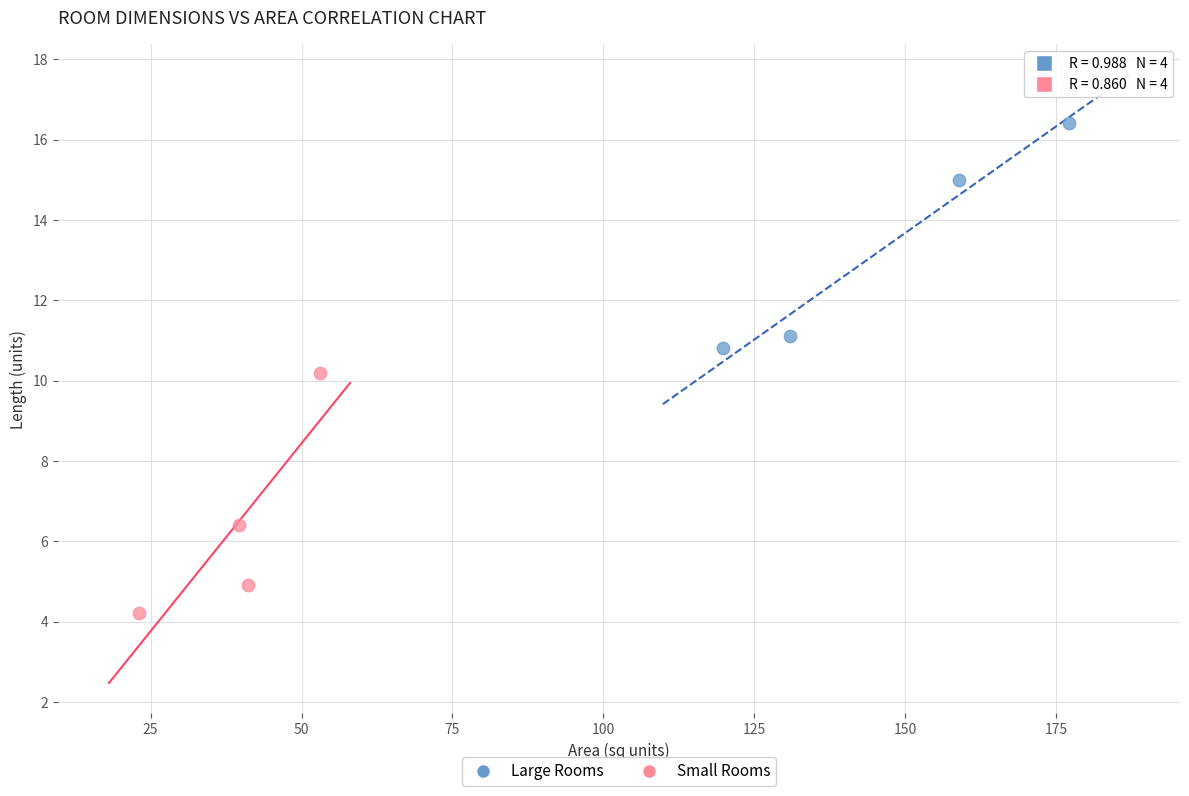

What are all the series names shown in the legend?

Large Rooms, Small Rooms